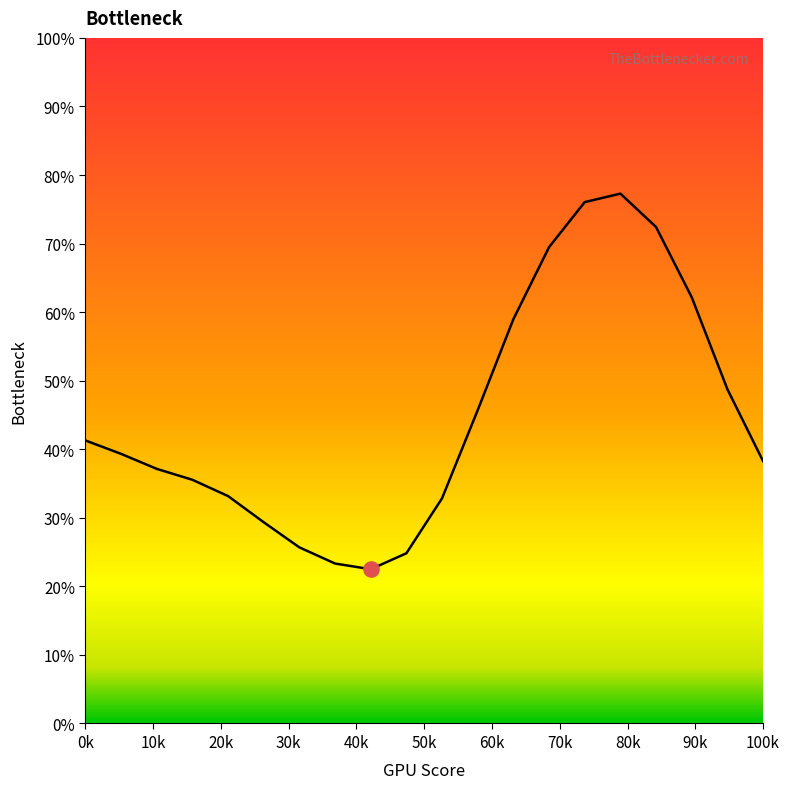

What is the smallest value displayed?

22.5